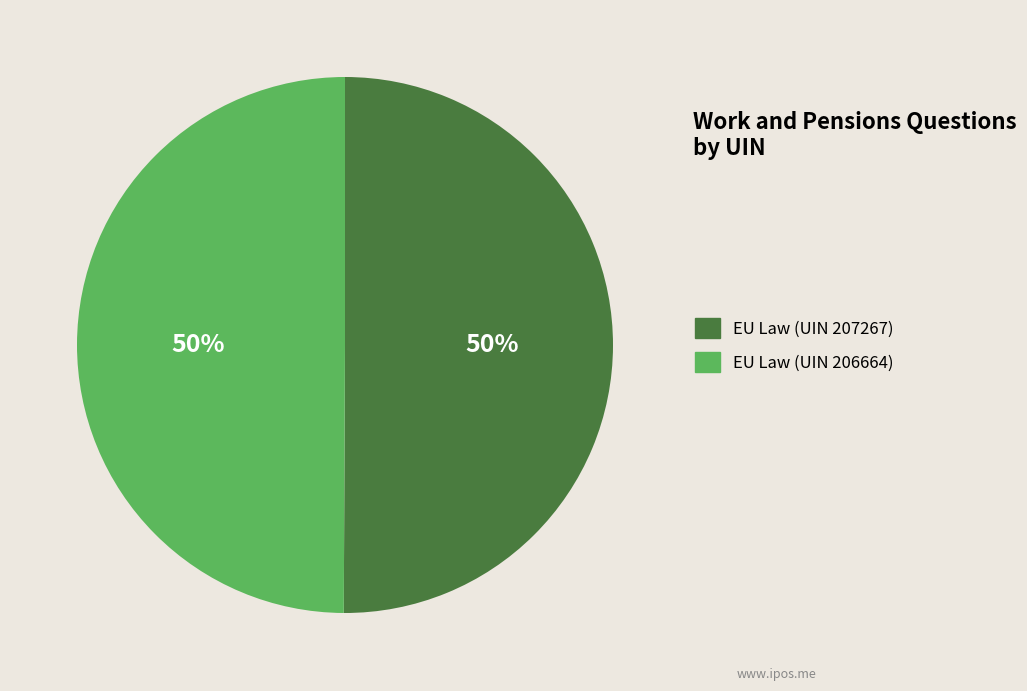

True or false: EU Law (UIN 207267) accounts for 50% of the total.

True